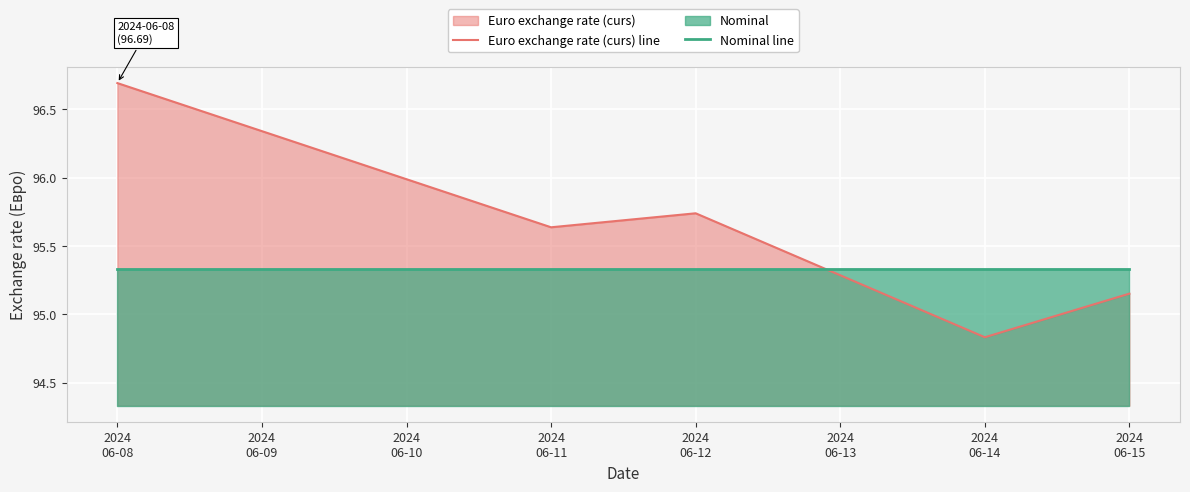

Which series has the largest total across all categories?

Euro exchange rate (curs) line